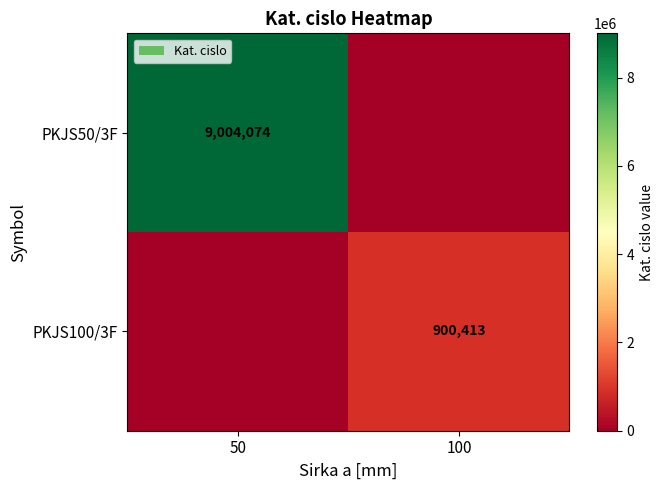

Is it true that PKJS100/3F equals 900413 at 100?

True